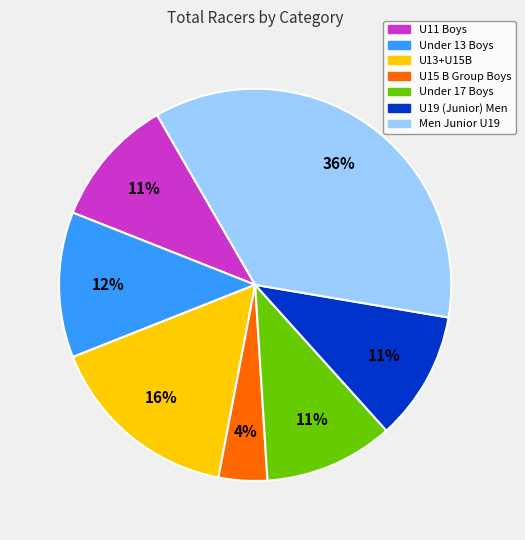

To the nearest percent, what is the difference between the U19 (Junior) Men and Under 13 Boys slice percentages?

1%